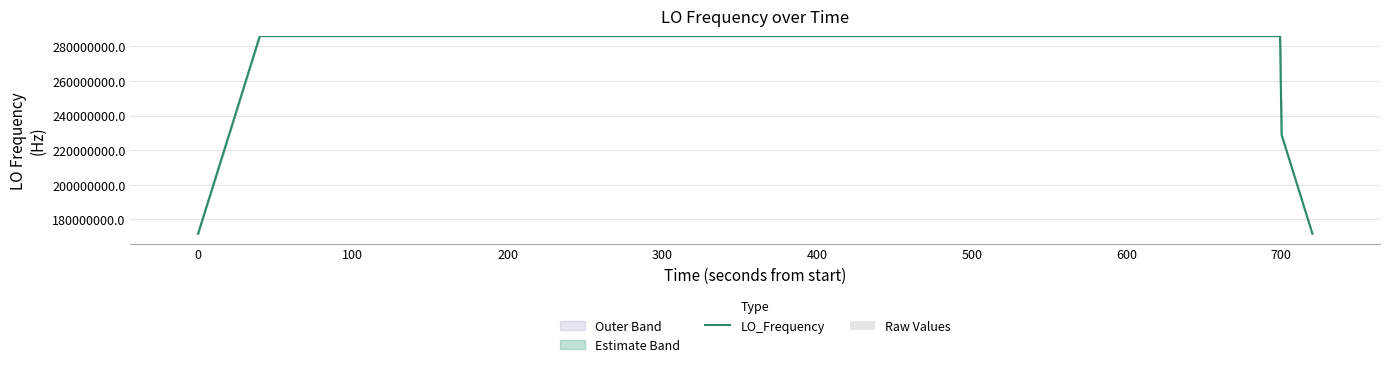

What is the lowest value of the LO_Frequency series?

171628199.2